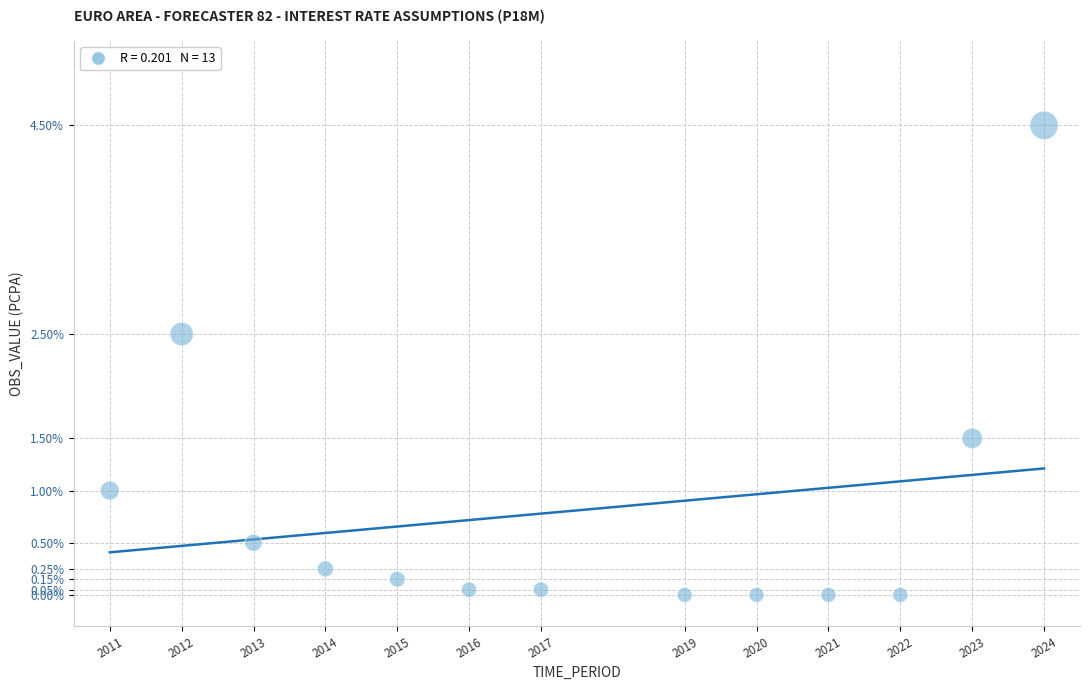

What is the range of X values (max minus min)?

13.0